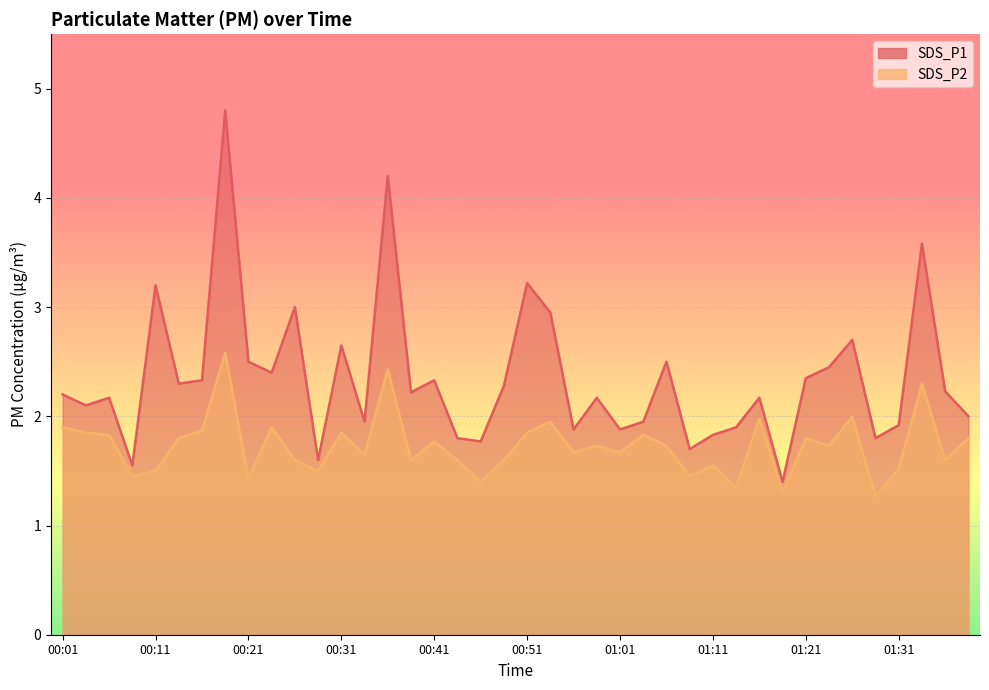

At how many categories does at least one series exceed 1?

40